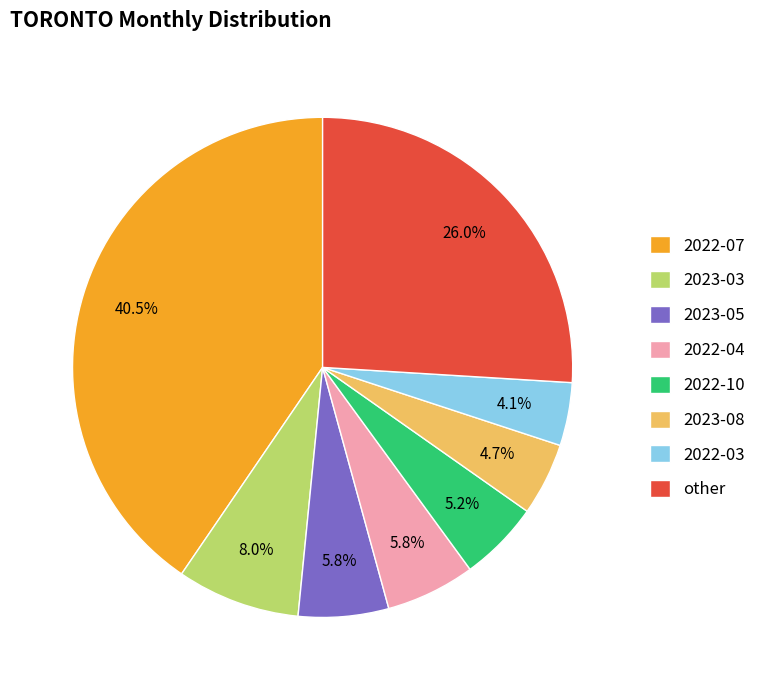

How many slices are in this pie chart?

8